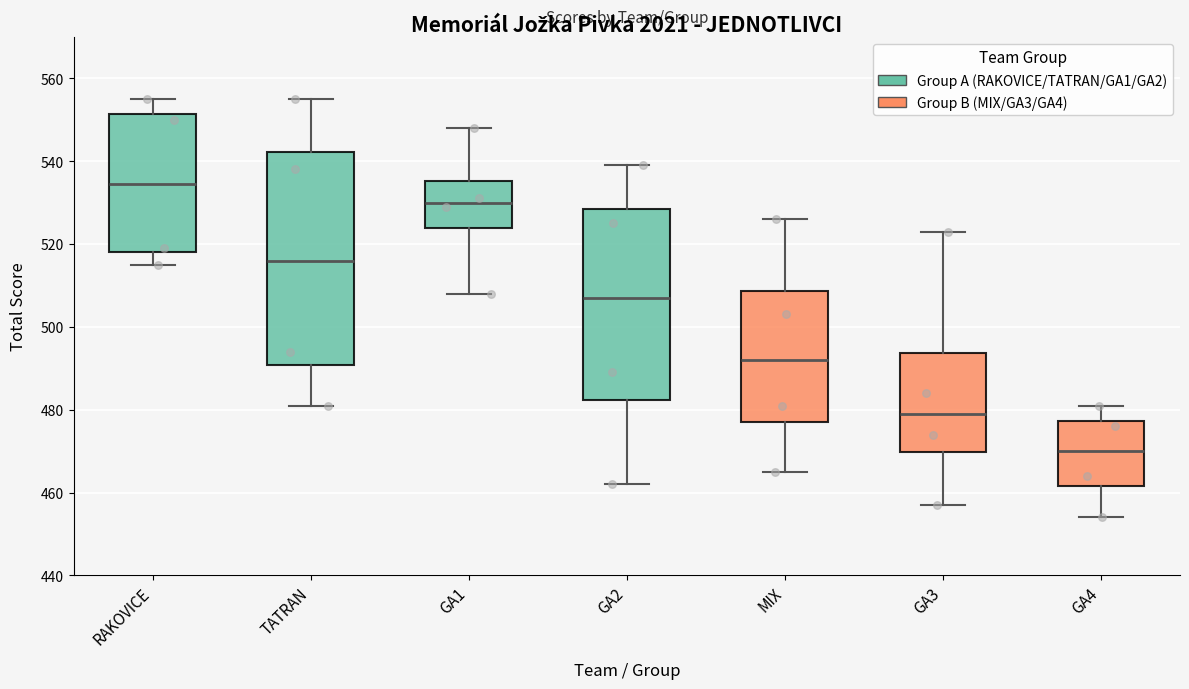

Comparing the boxes themselves (not the whiskers), which one is the tallest?

TATRAN